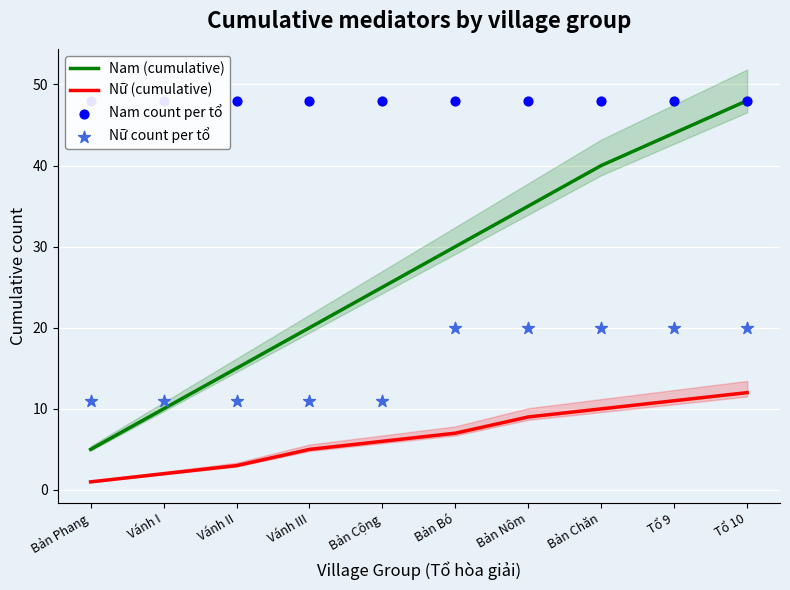

Which series has the largest total across all categories?

Nam count per tổ